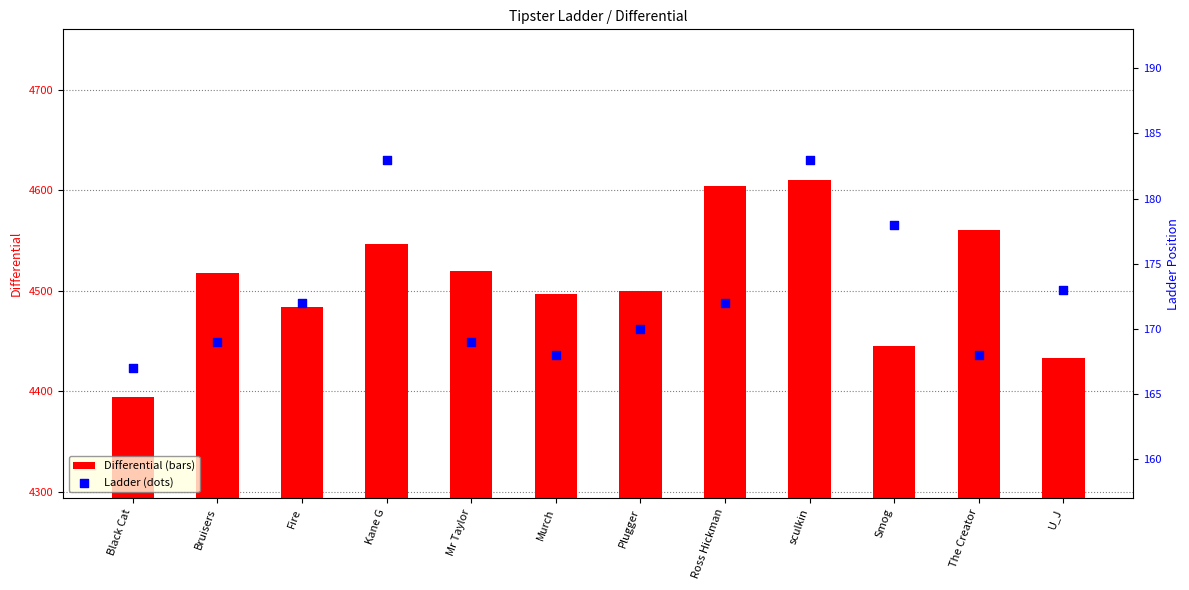

At how many categories does at least one series exceed 3899?

12